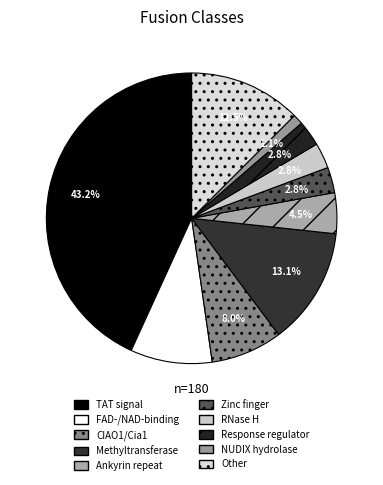

What percentage is the NUDIX hydrolase slice, to the nearest percent?

1%